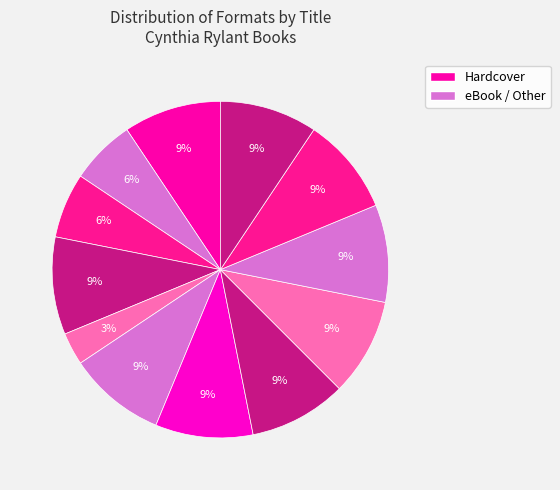

How many slices are in this pie chart?

12